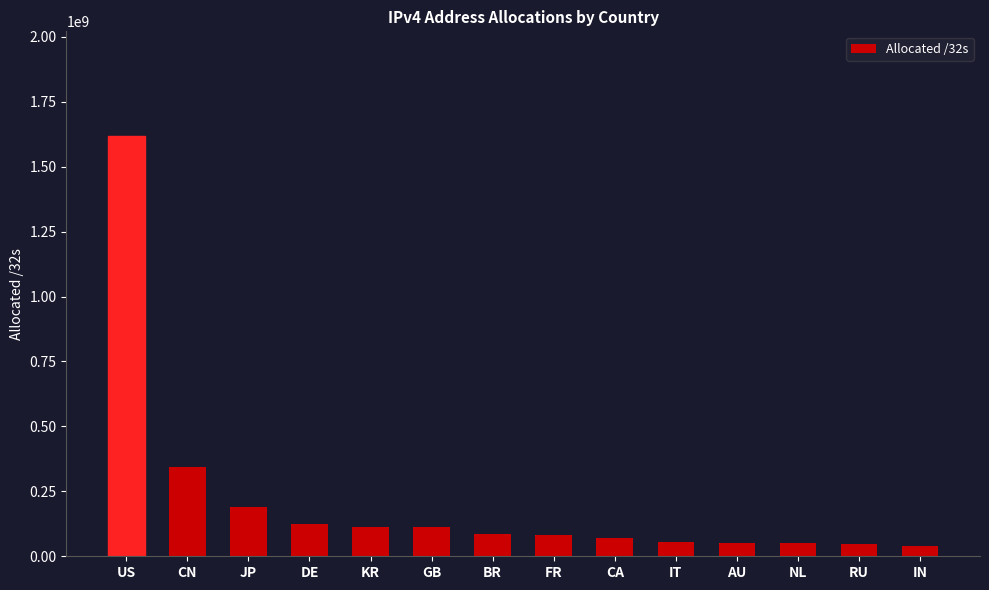

What is the average value?

213014241